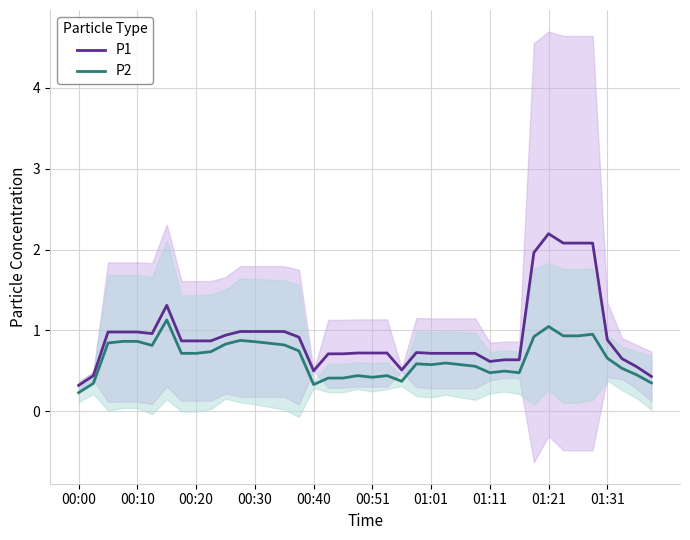

What is the greatest value displayed?

2.2